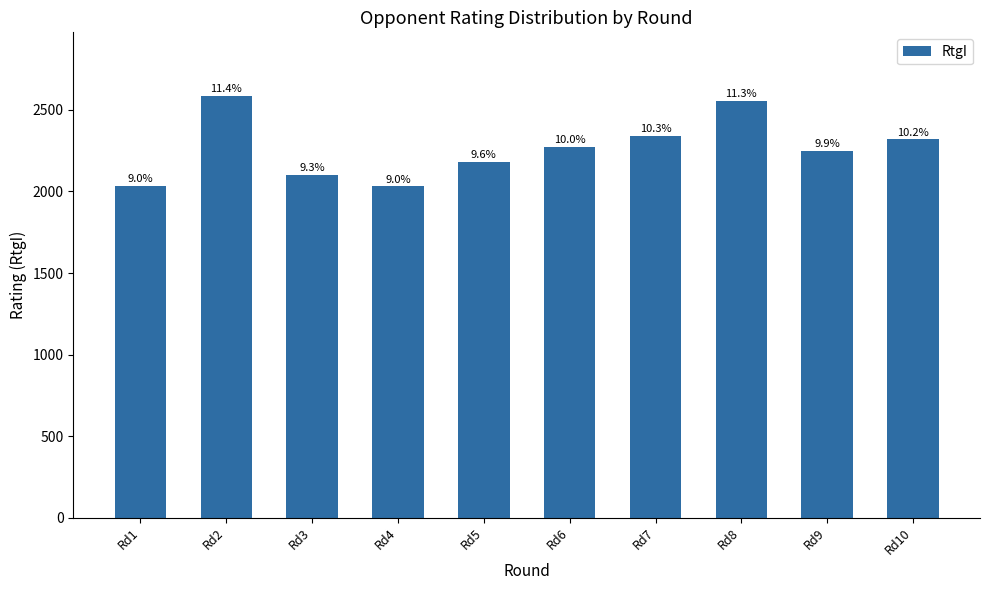

What is the value of the 5th bar from the left?

2183